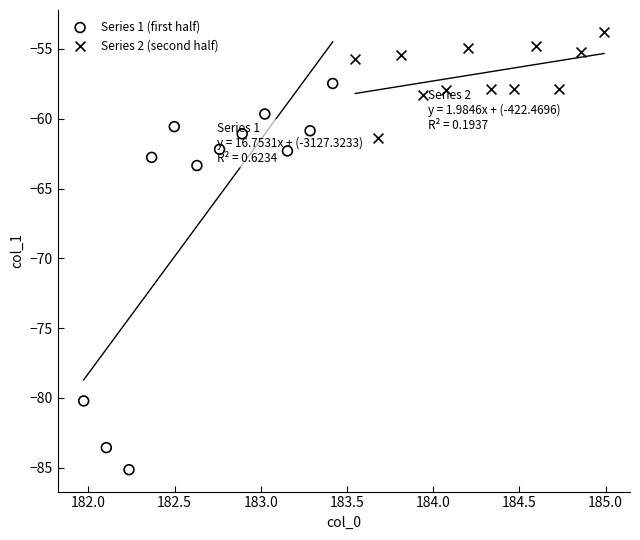

What are all the series names shown in the legend?

Series 1 (first half), Series 2 (second half)